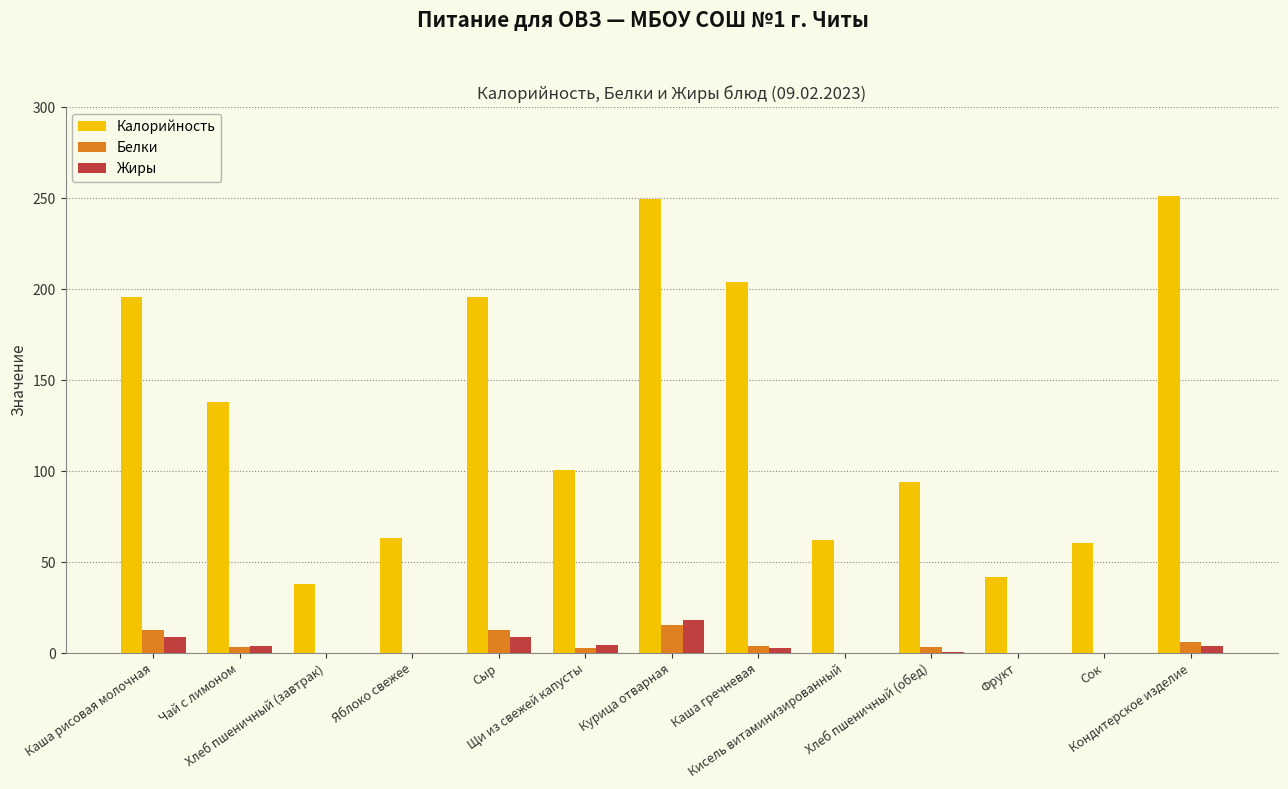

How many values in the Калорийность series exceed 100?

7